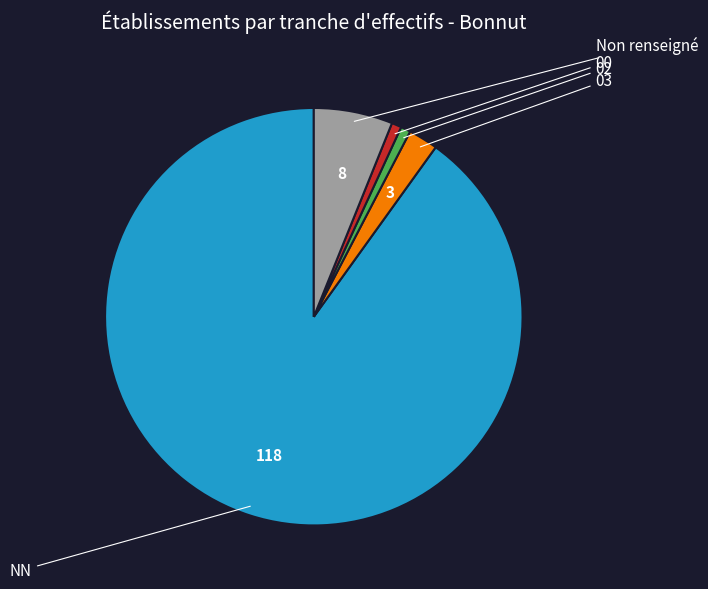

What percentage is the 03 slice, to the nearest percent?

2%